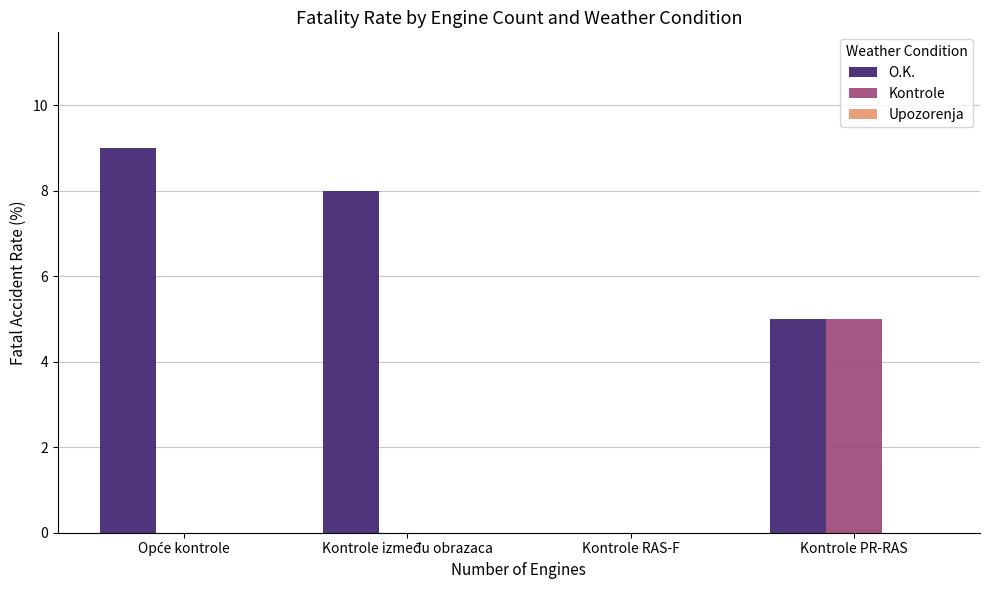

At which category is the sum across all series the highest?

Kontrole PR-RAS